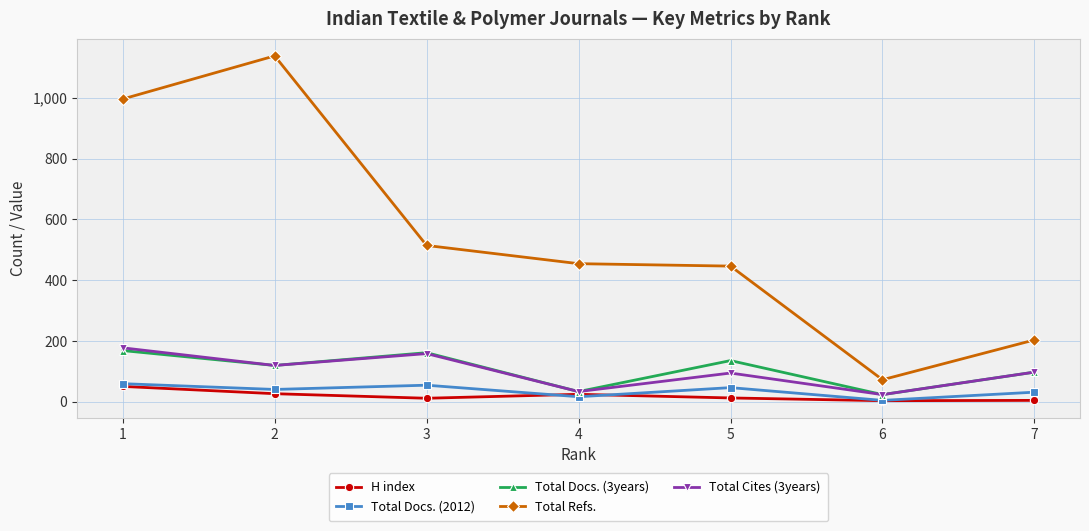

True or false: Total Refs. and Total Docs. (2012) cross at least once.

False